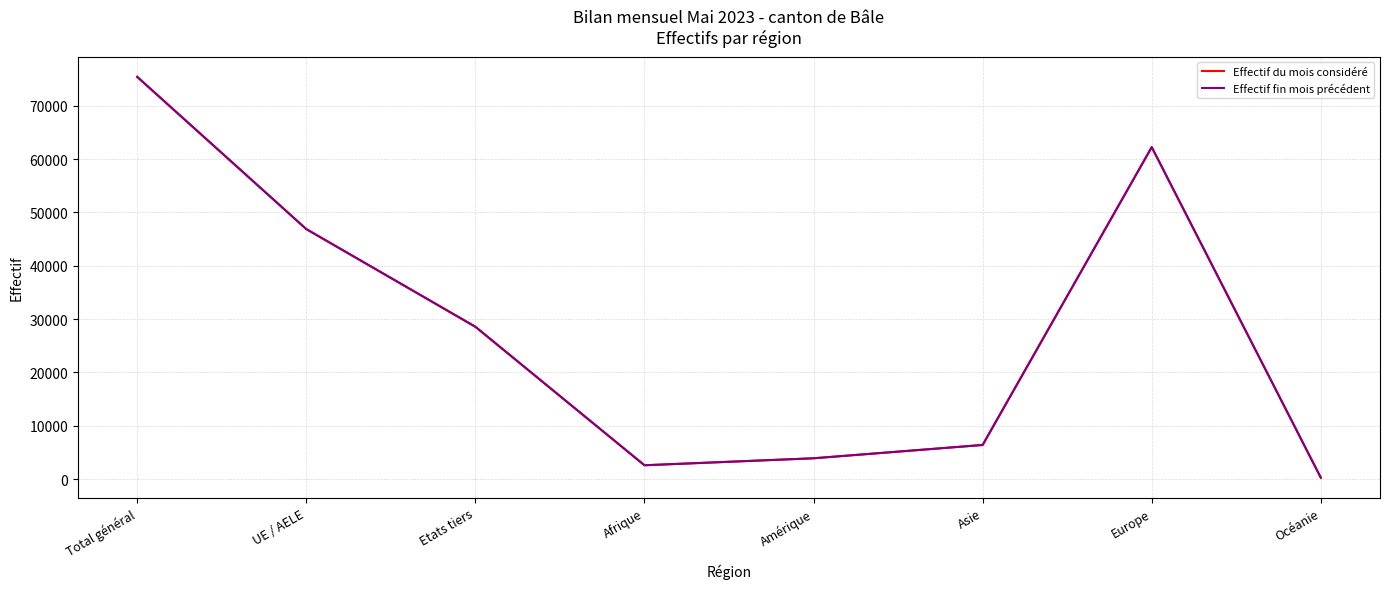

What is the difference between the maximum and minimum values in the Effectif du mois considéré series?

75177